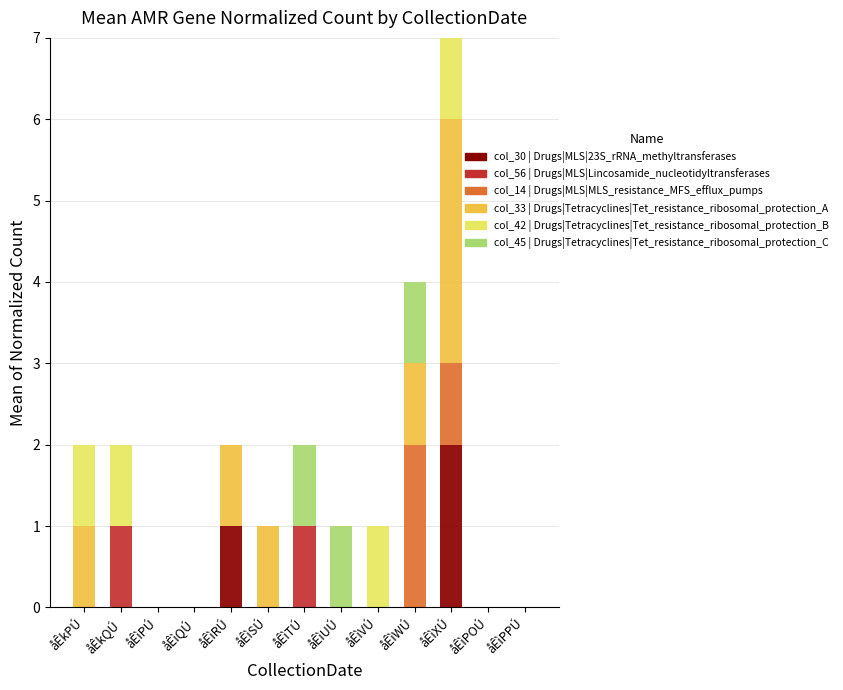

How many categories are shown in the chart?

13